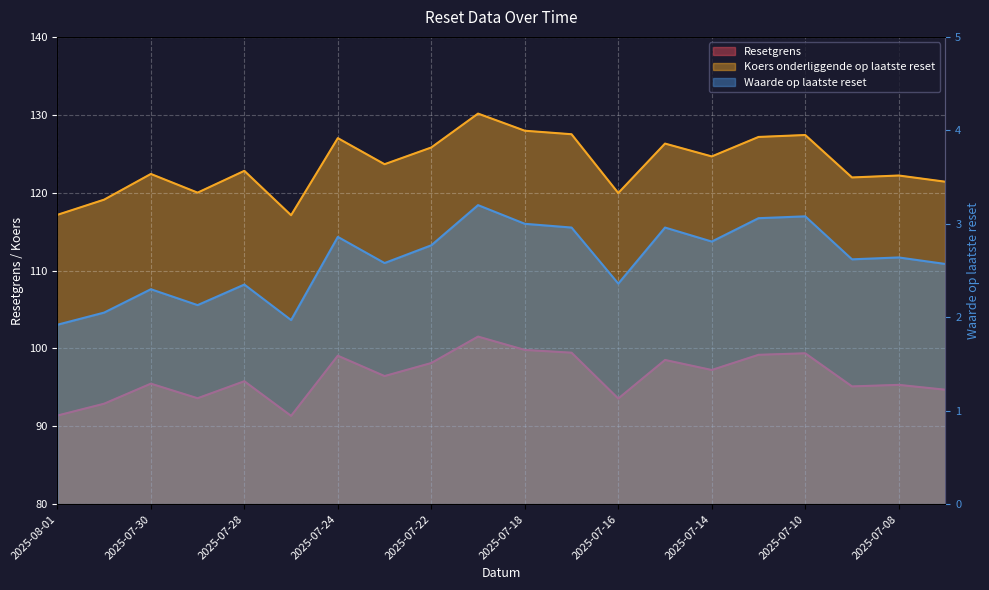

True or false: Koers onderliggende op laatste reset and Waarde op laatste reset intersect in this chart.

False